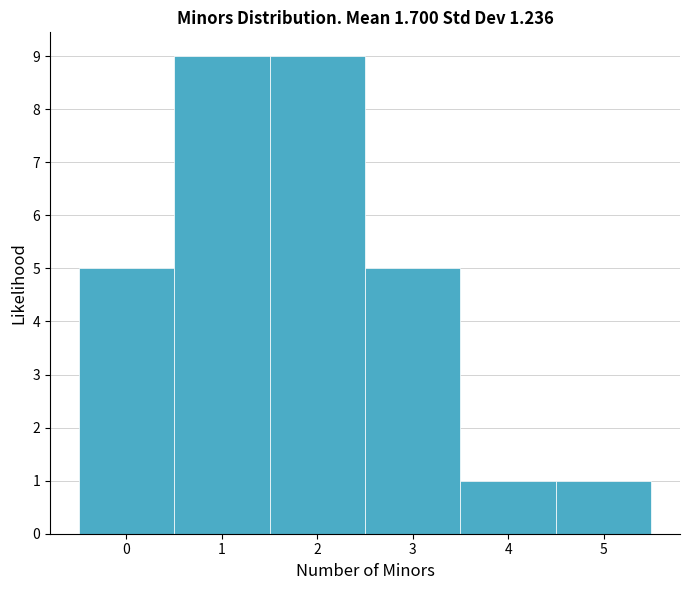

Reading left to right, list every bar in this chart as the range it spans on the x-axis followed by its height. The values are not printed on the chart, so give them approximately, as read against the axis.

-0.5 to 0.5: 5
0.5 to 1.5: 9
1.5 to 2.5: 9
2.5 to 3.5: 5
3.5 to 4.5: 1
4.5 to 5.5: 1